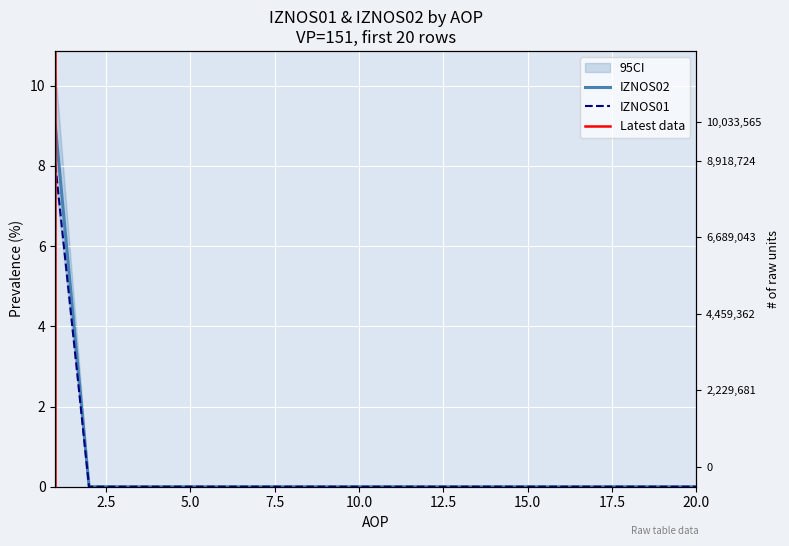

How many categories are shown in the chart?

20